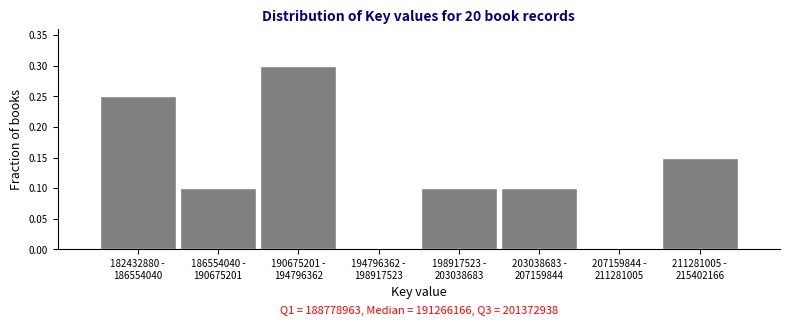

What is the sum of all values?

1.0